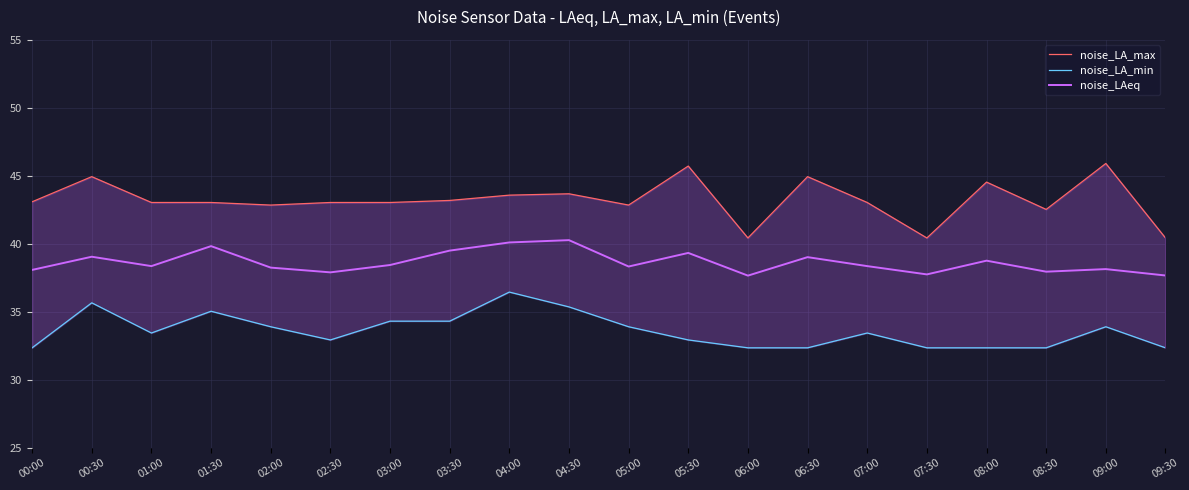

Which series has the largest total across all categories?

noise_LA_max